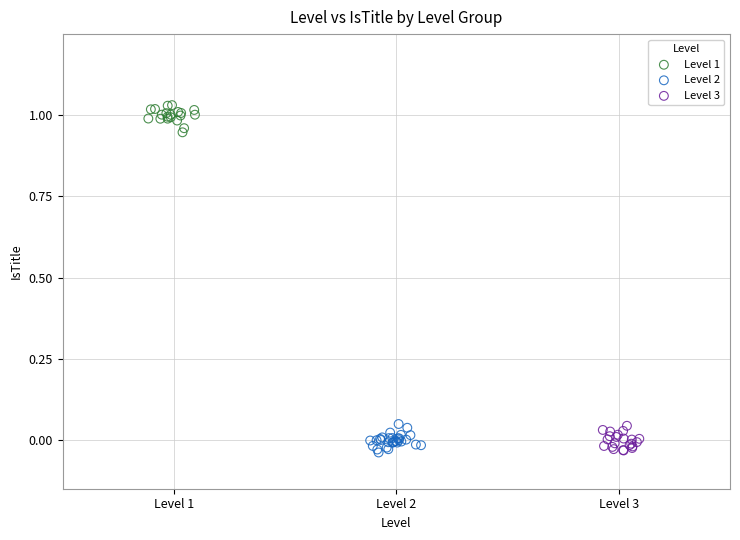

What are all the series names shown in the legend?

Level 1, Level 2, Level 3